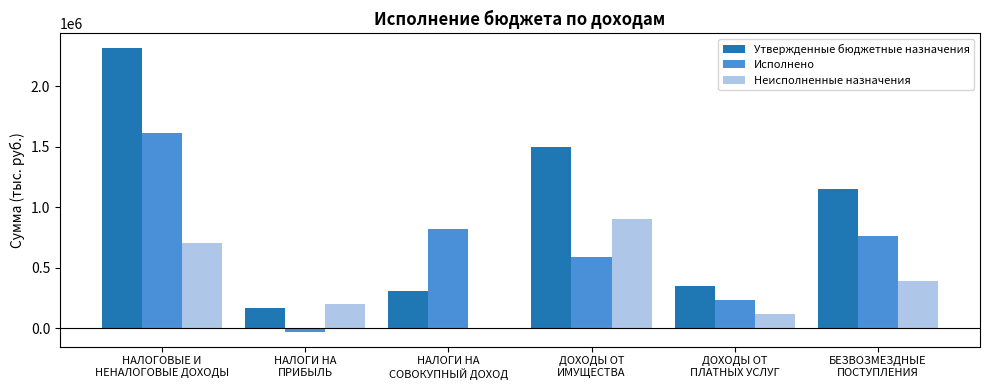

What is the maximum value shown in the chart?

2319976.0